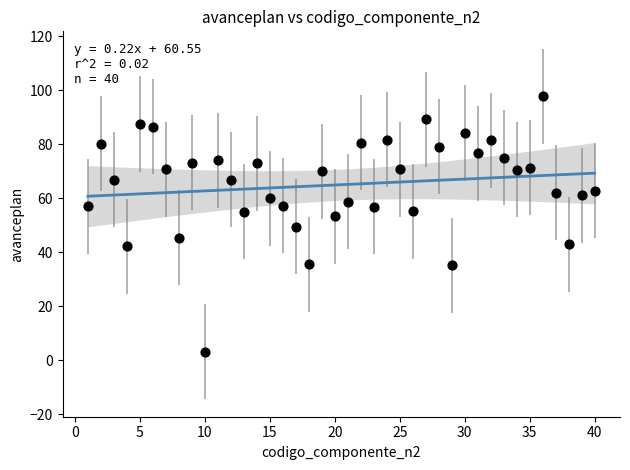

What is the range of Y values (max minus min)?

94.5